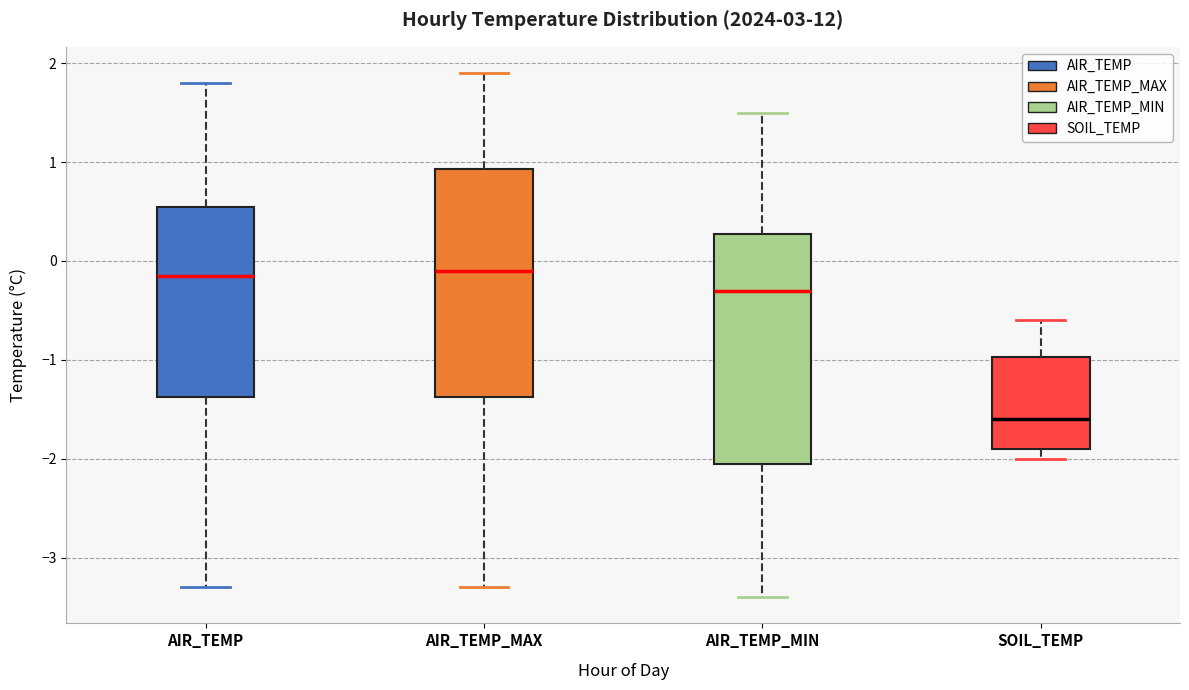

Reading left to right, transcribe this box plot: for each box, give where its median line is, the range the box spans, and where its two whiskers end, as read against the y-axis. The values are not printed on the chart, so give them approximately, as read against the axis.

AIR_TEMP: median -0.1, box -1.4 to 0.6, whiskers -3.3 to 1.8
AIR_TEMP_MAX: median -0.1, box -1.4 to 0.9, whiskers -3.3 to 1.9
AIR_TEMP_MIN: median -0.3, box -2.0 to 0.3, whiskers -3.4 to 1.5
SOIL_TEMP: median -1.6, box -1.9 to -1.0, whiskers -2.0 to -0.6